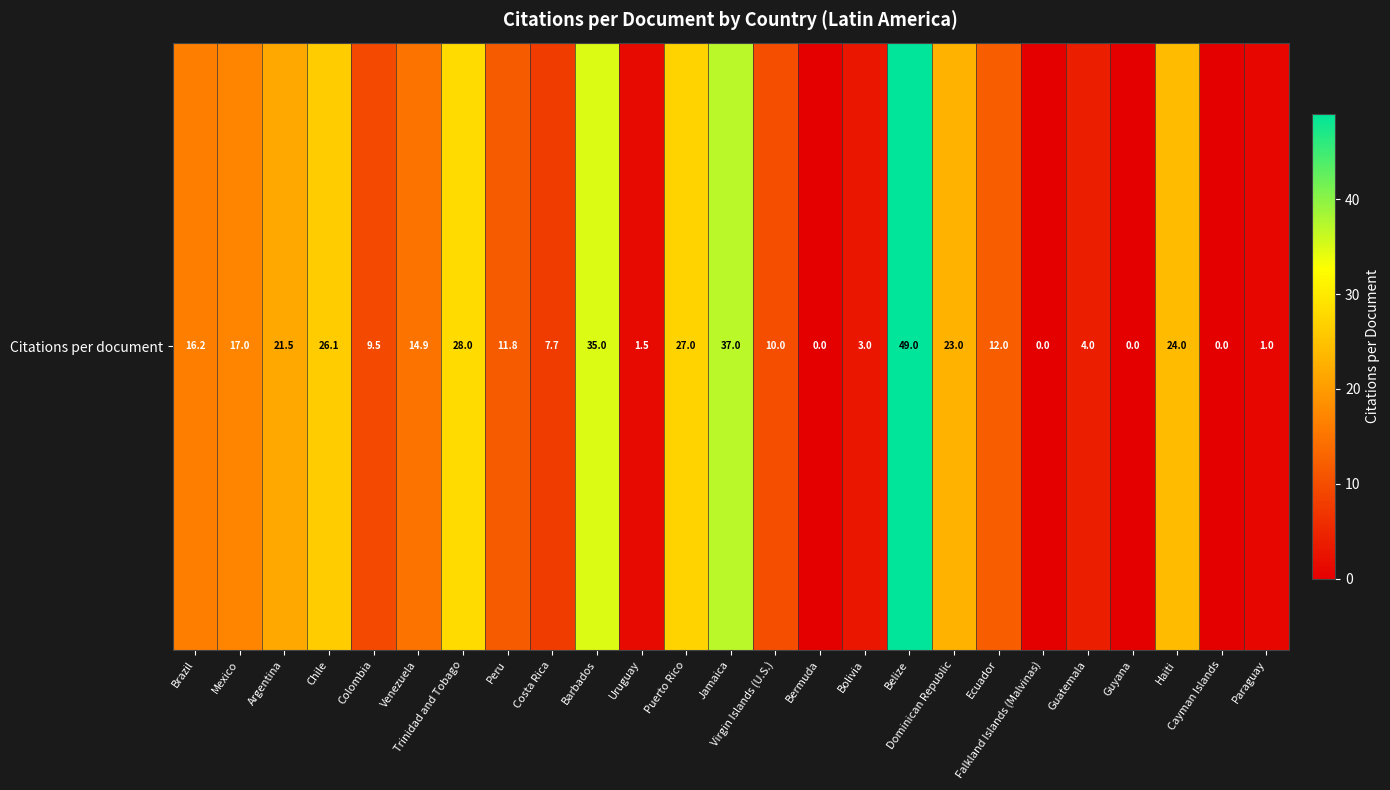

Which label corresponds to the smallest value in the chart?

Bermuda